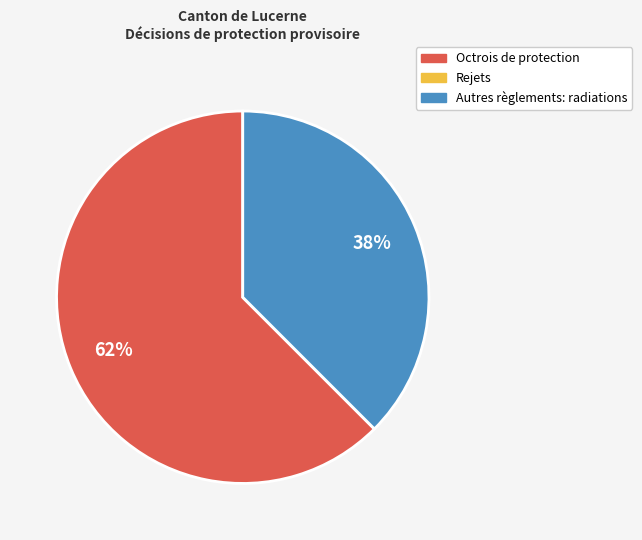

Which category accounts for the majority?

Octrois de protection